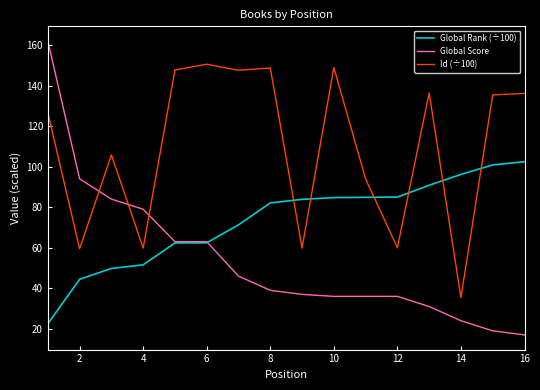

What is the average value of the Id (÷100) series?

109.5